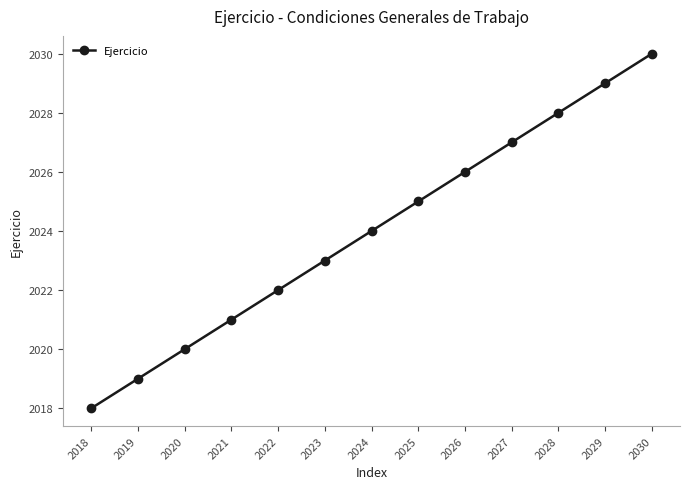

What is the change in value from 2019 to 2027?

+8